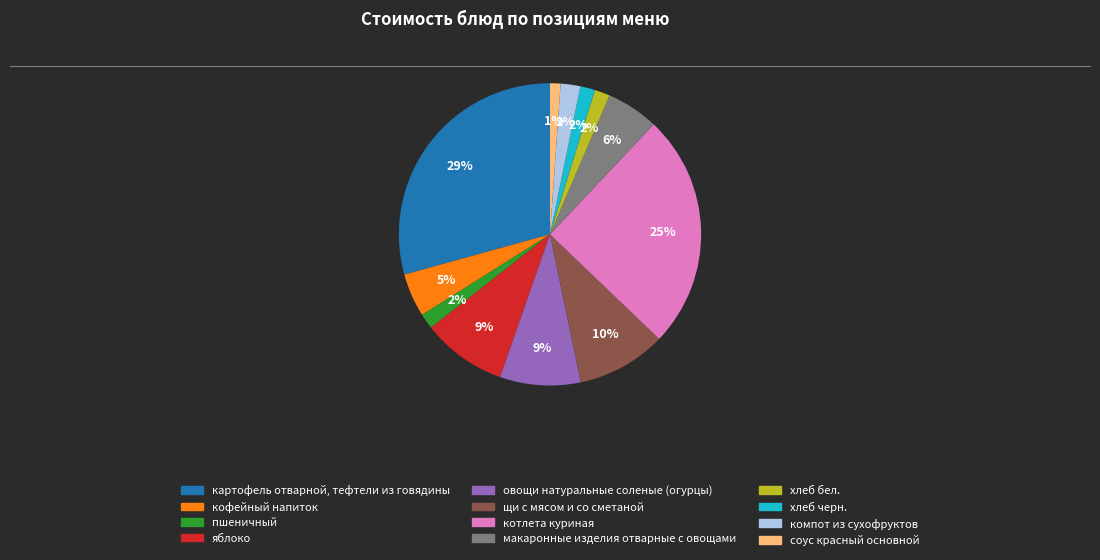

Which category has the biggest portion of the pie?

картофель отварной, тефтели из говядины